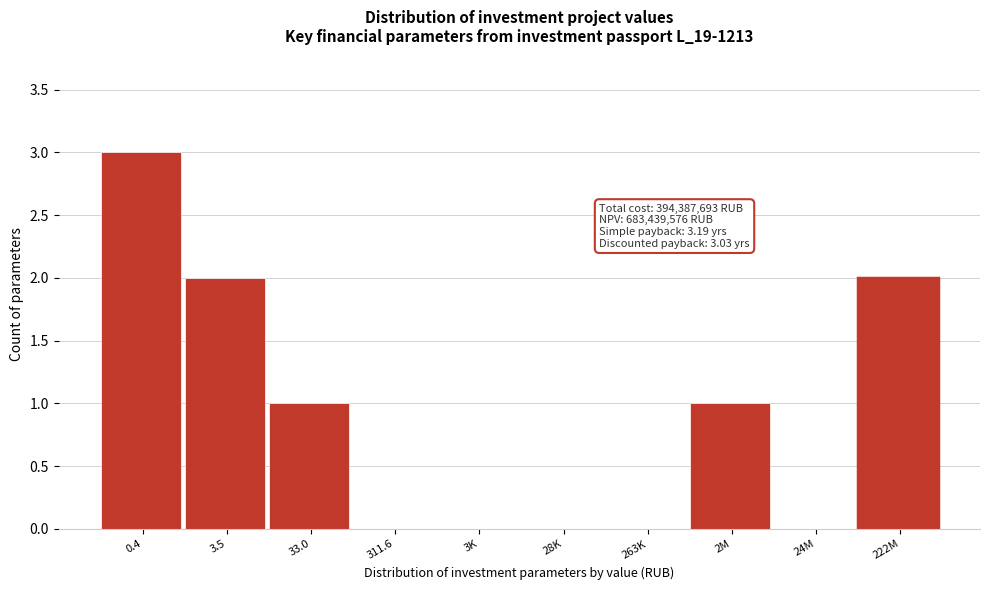

Reading left to right, what are all the values shown in this chart?

0.4=3	3.5=2	33.0=1	311.6=0	3K=0	28K=0	263K=0	2M=1	24M=0	222M=2